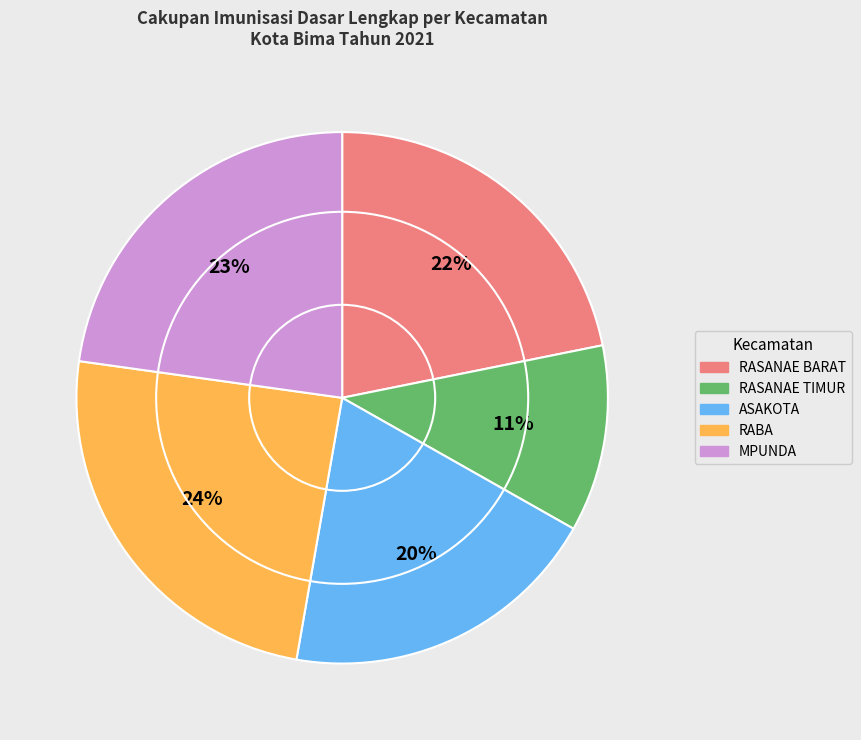

What is the smallest slice in the pie chart?

RASANAE TIMUR